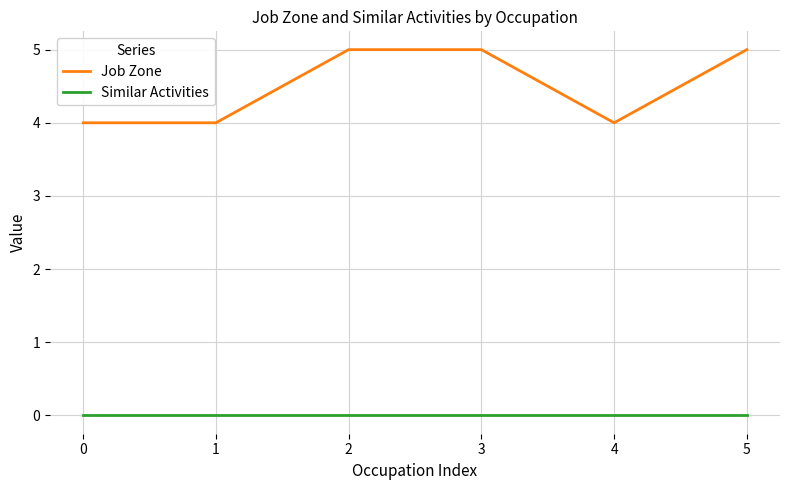

True or false: Similar Activities and Job Zone cross at least once.

False